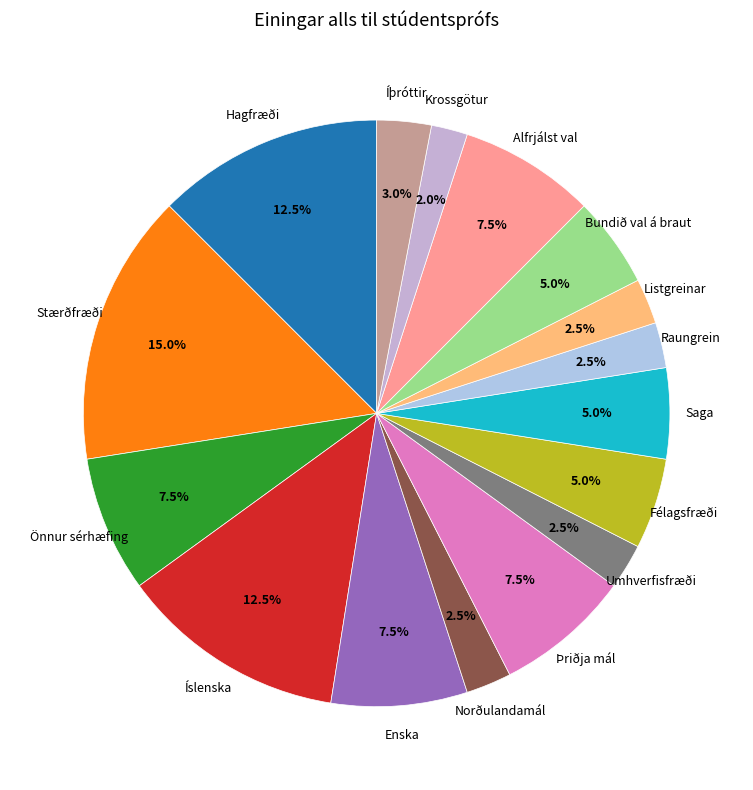

Which category has the biggest portion of the pie?

Stærðfræði